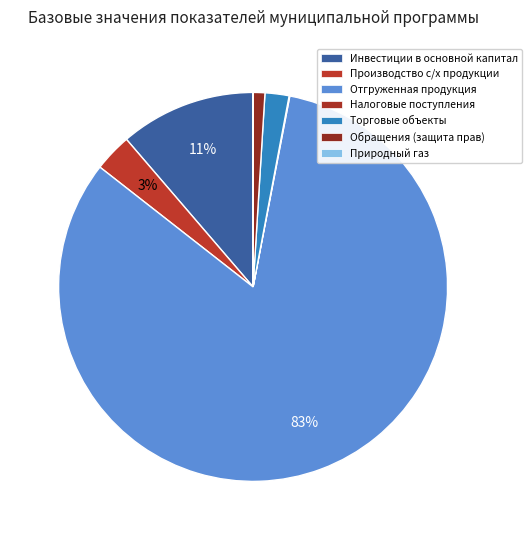

How many segments does this pie chart have?

7